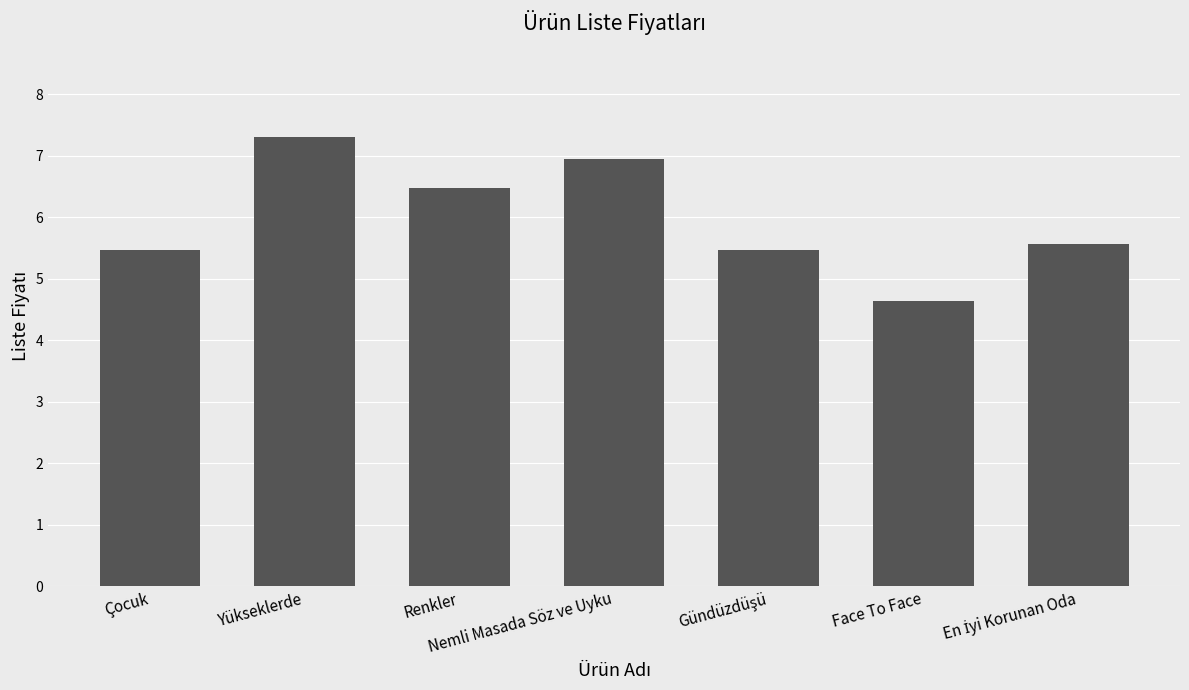

What is the average value?

6.0